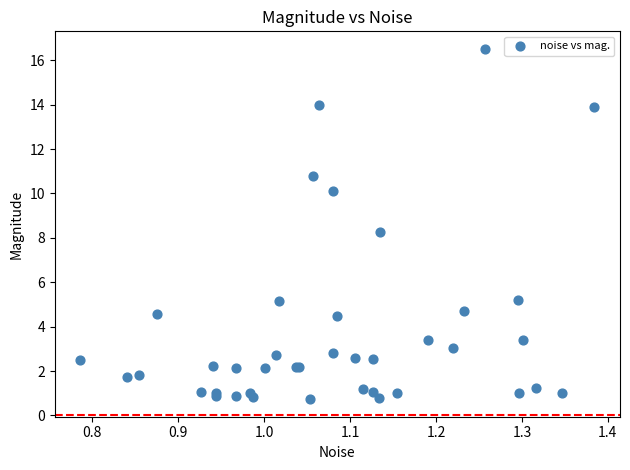

What Y value in the scatter plot is closest to 8?

8.3